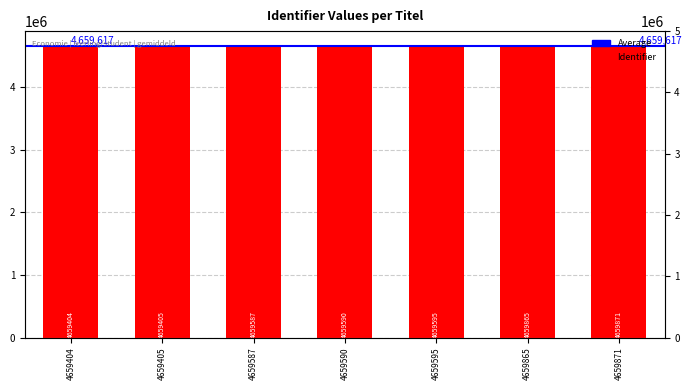

What is the difference between the maximum and minimum values?

467